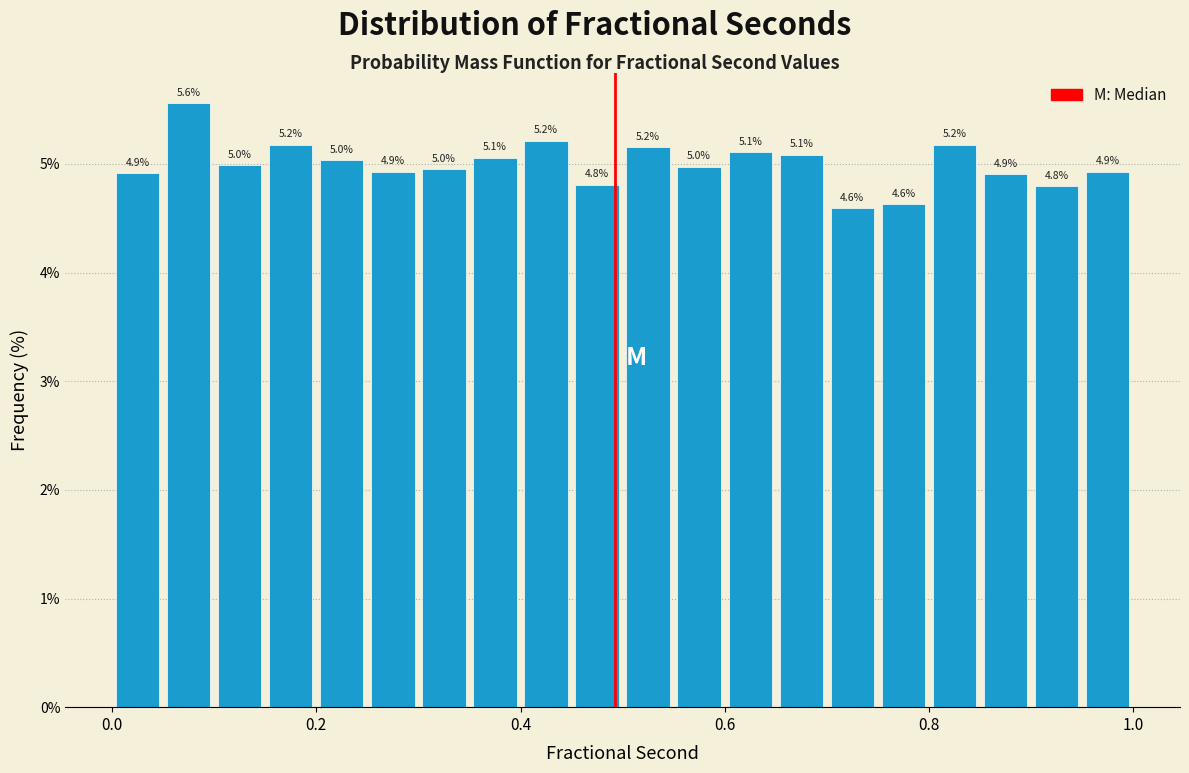

Read against the x-axis, roughly where is the centre of the tallest bar?

0.08